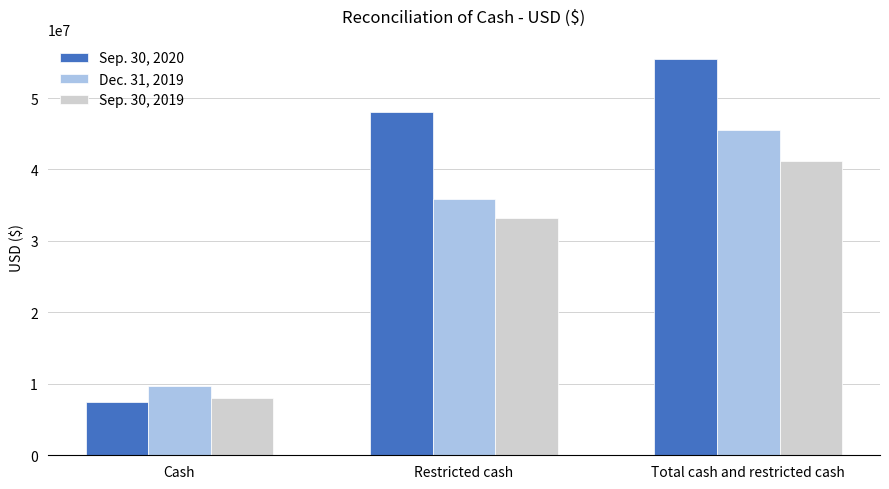

The value of Sep. 30, 2020 at Restricted cash is 48014599. True or false?

True